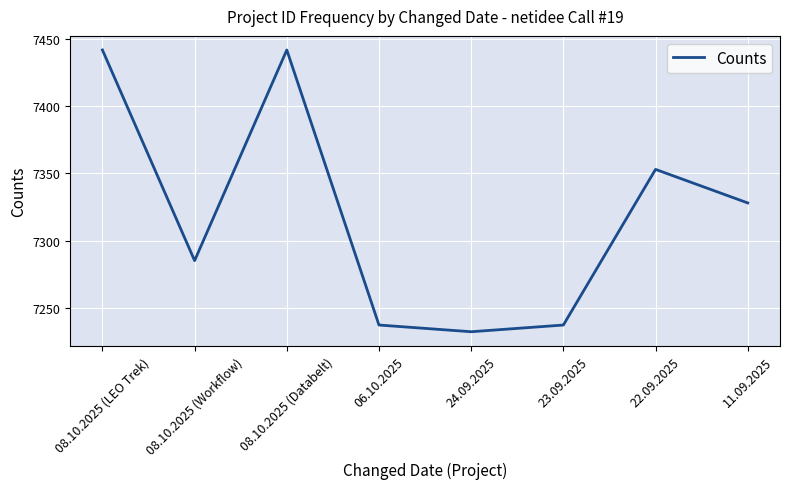

Count the number of data series in this chart.

1